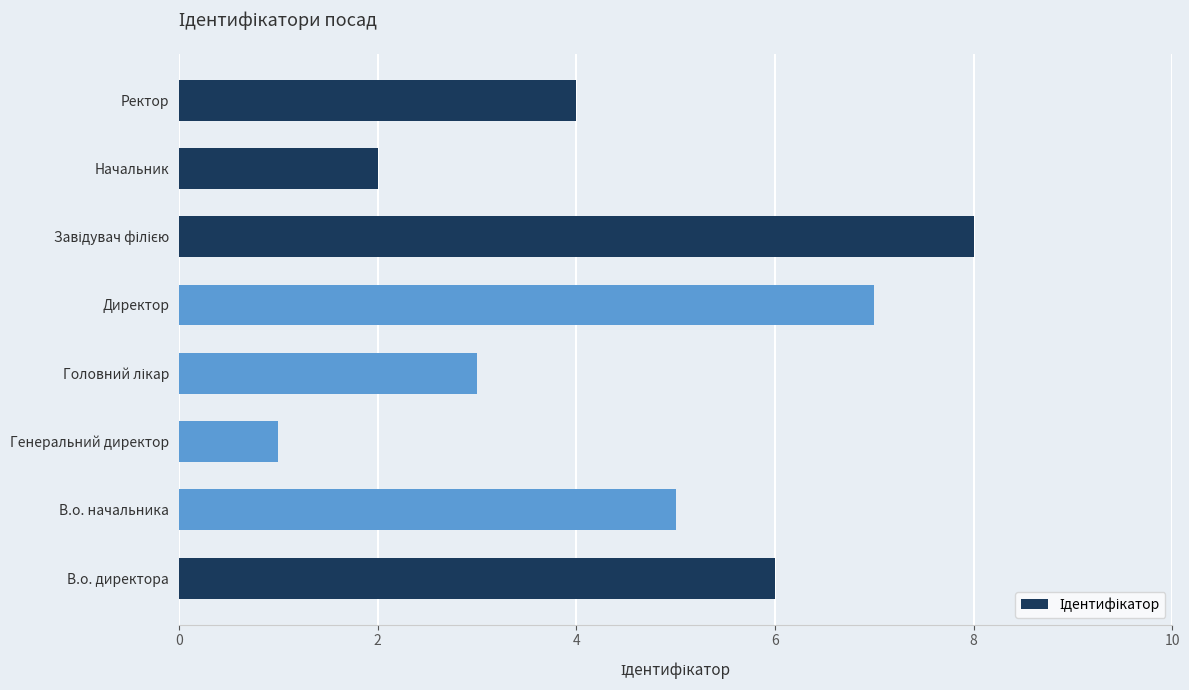

Which label corresponds to the smallest value in the chart?

Генеральний директор